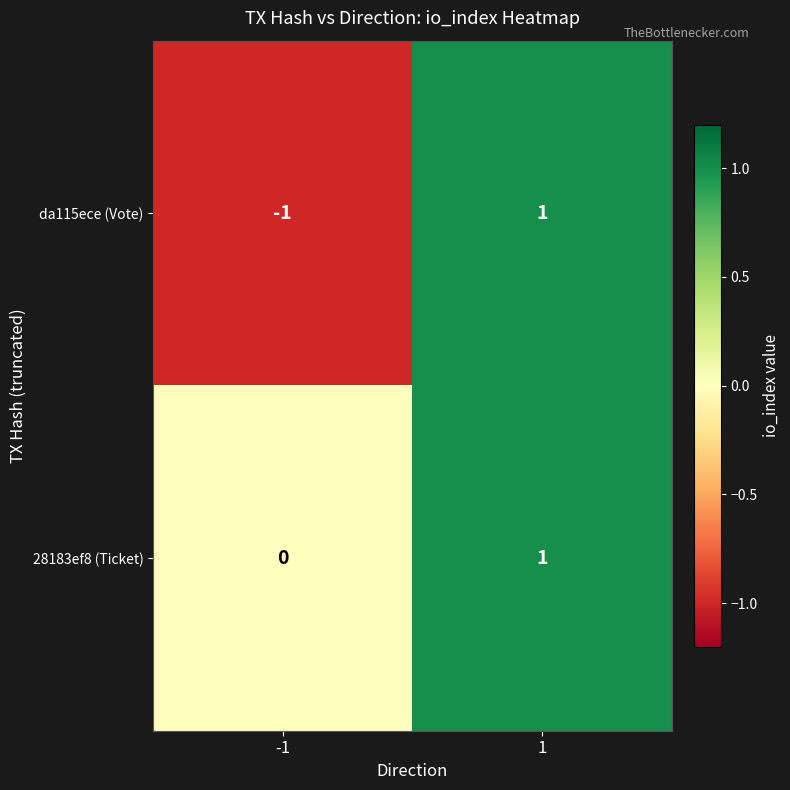

List the series in order of their overall mean, highest first.

28183ef8 (Ticket), da115ece (Vote)